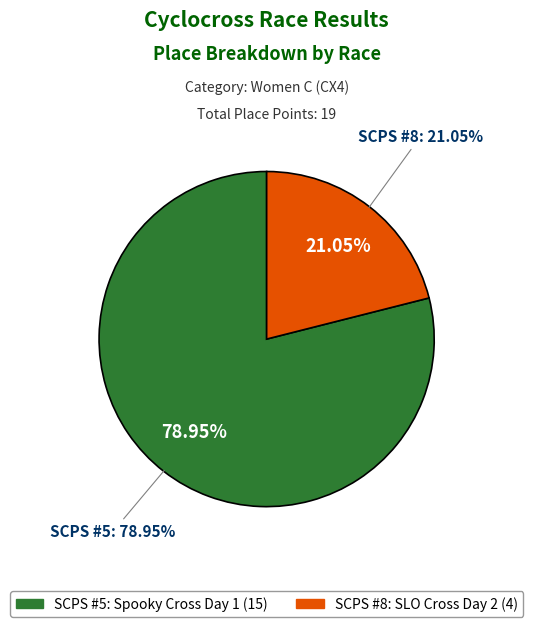

Between SCPS #5: Spooky Cross Day 1 and SCPS #8: SLO Cross Day 2, which is larger?

SCPS #5: Spooky Cross Day 1